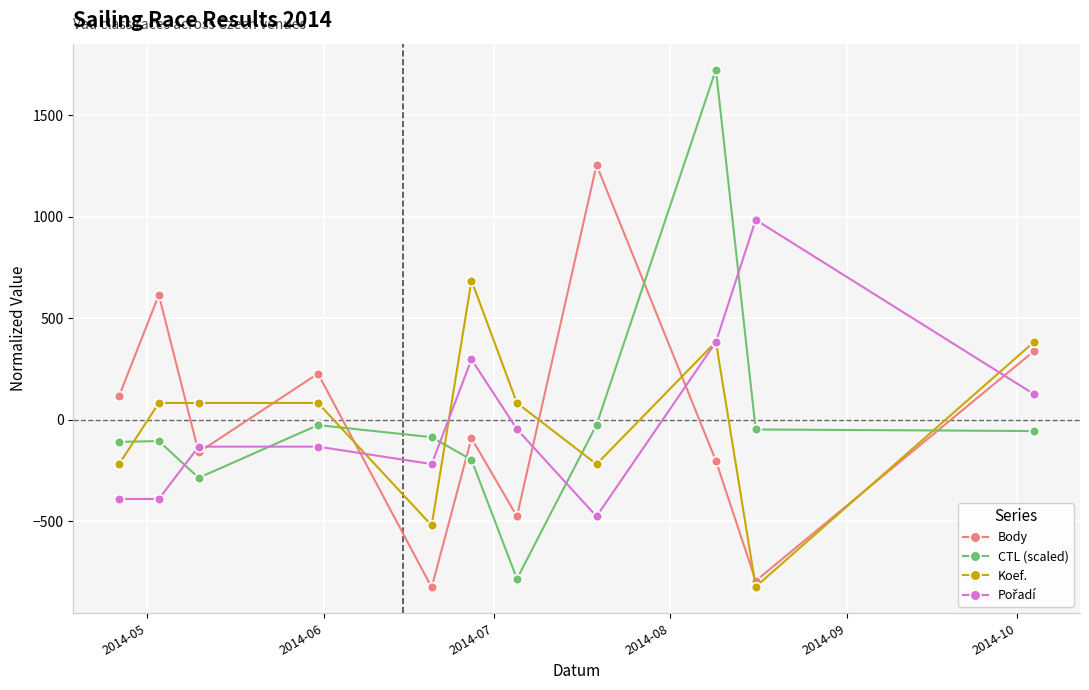

True or false: CTL (scaled) has more than 0 interior local peaks.

True